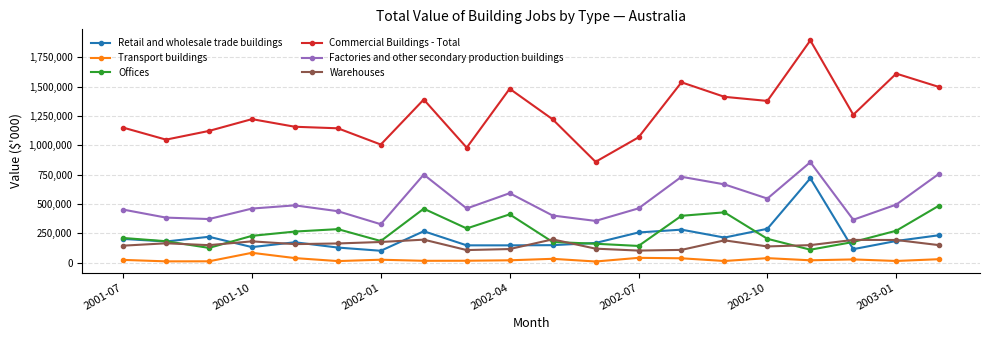

True or false: Warehouses and Transport buildings intersect in this chart.

False